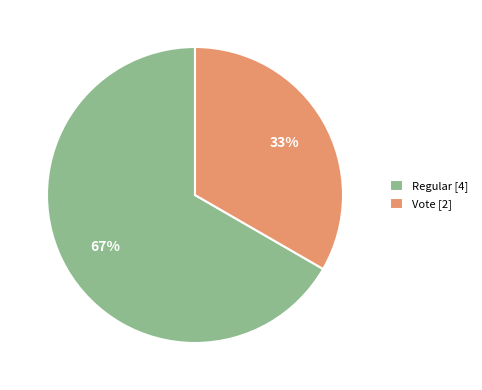

Which has a higher value, Vote [2] or Regular [4]?

Regular [4]